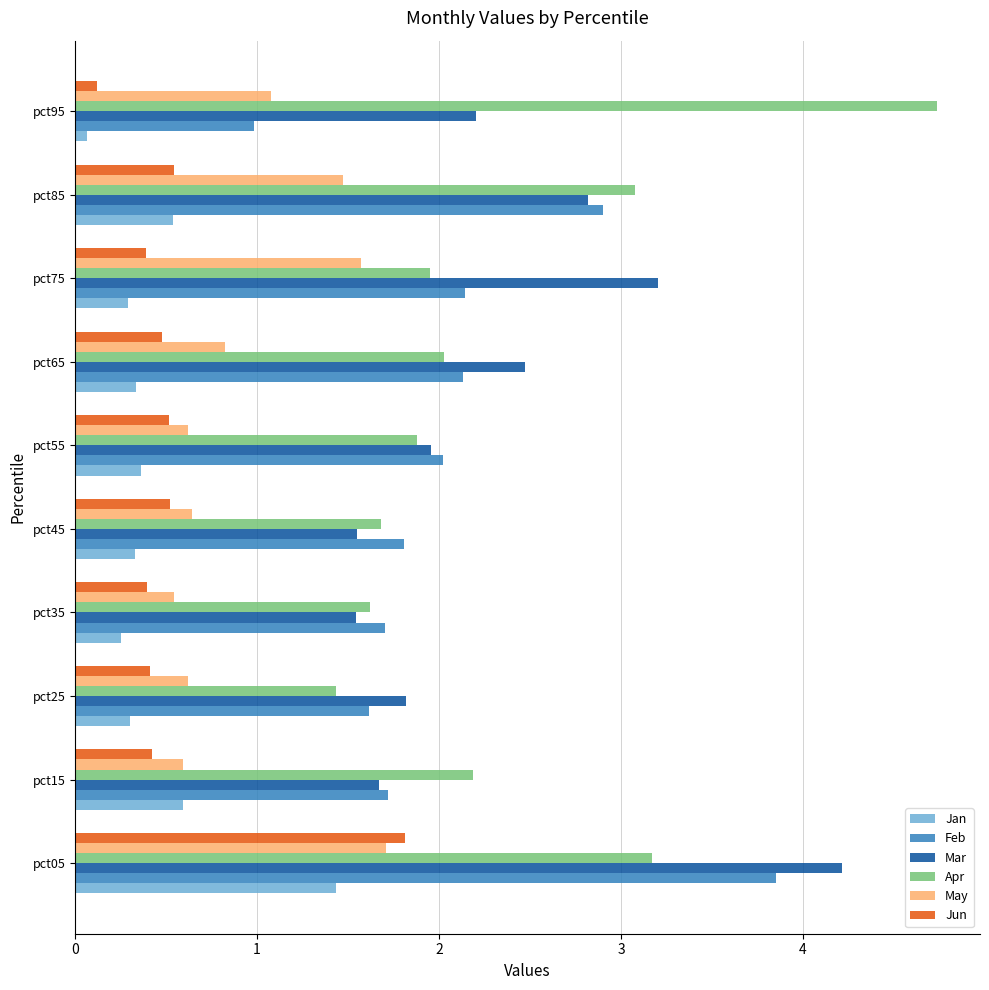

What is the lowest value of the Apr series?

1.4